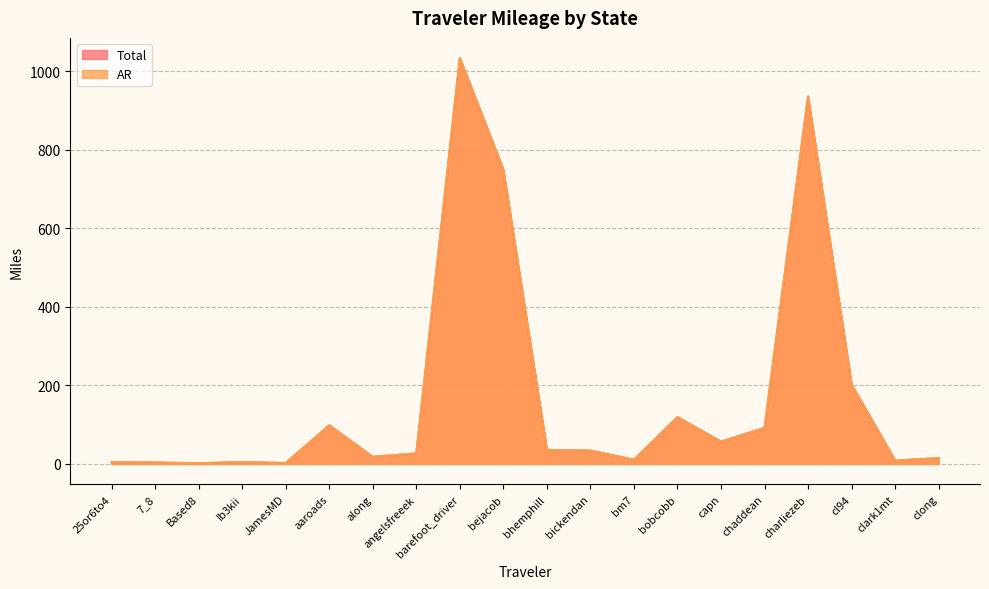

List the series in order of their peak value, highest first.

Total, AR